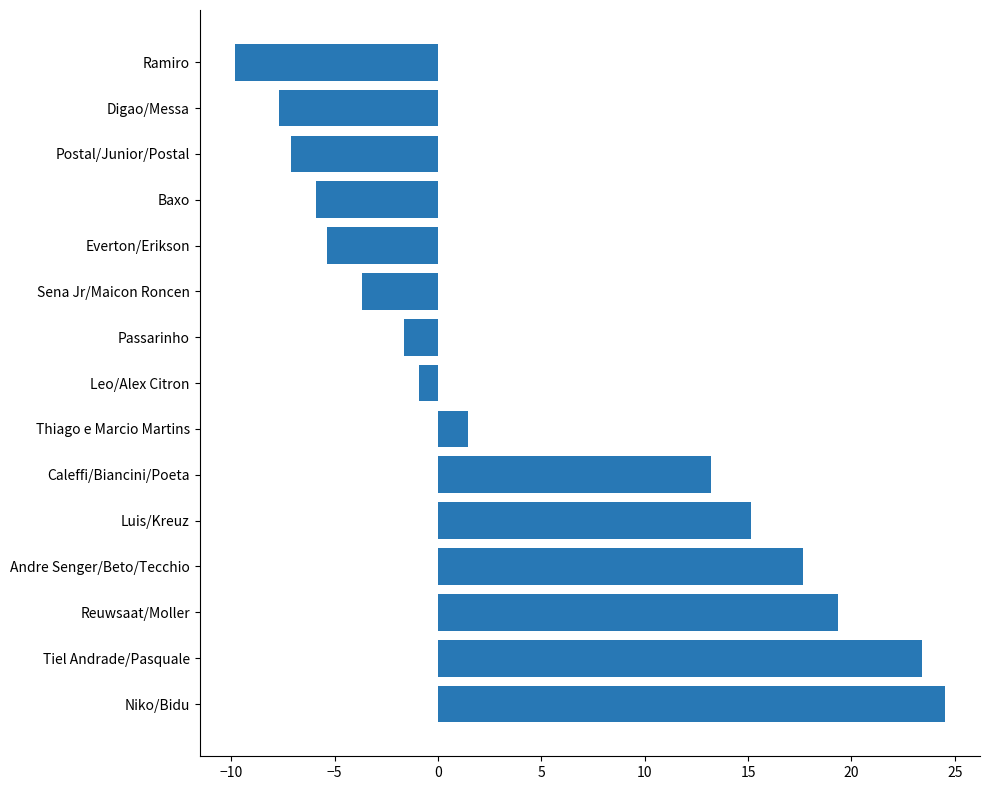

Reading top to bottom, extract all data points from this chart.

Ramiro=-9.8	Digao/Messa=-7.7	Postal/Junior/Postal=-7.1	Baxo=-5.9	Everton/Erikson=-5.4	Sena Jr/Maicon Roncen=-3.7	Passarinho=-1.6	Leo/Alex Citron=-0.9	Thiago e Marcio Martins=1.5	Caleffi/Biancini/Poeta=13.2	Luis/Kreuz=15.2	Andre Senger/Beto/Tecchio=17.7	Reuwsaat/Moller=19.4	Tiel Andrade/Pasquale=23.4	Niko/Bidu=24.5